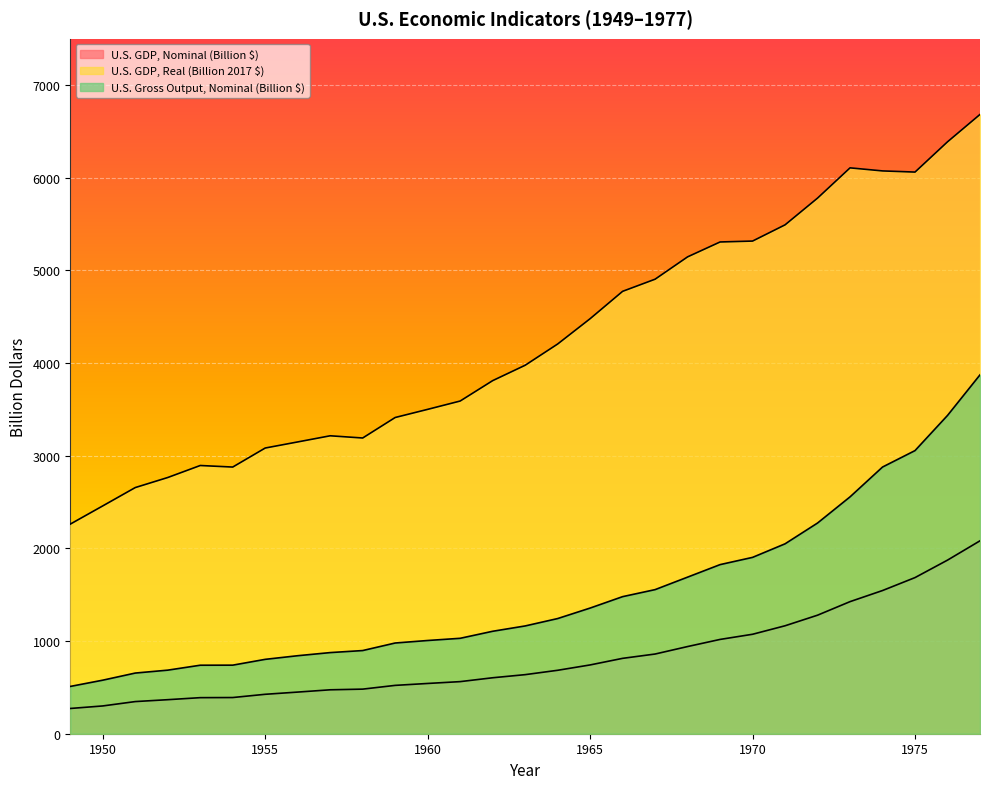

Reading right to left, transcribe all the data shown in this chart.

U.S. GDP, Nominal (Billion $): 2081.8	1873.4	1684.9	1545.2	1425.4	1279.1	1164.9	1073.3	1017.6	940.7	860.0	813.4	742.3	684.5	637.5	603.9	562.2	542.4	521.7	481.2	474.0	449.4	425.5	390.5	389.2	367.3	346.9	299.8	272.5
U.S. GDP, Real (Billion 2017 $): 6682.8	6387.4	6060.9	6073.4	6106.4	5780.0	5491.4	5316.4	5306.6	5145.9	4904.9	4773.9	4478.6	4205.3	3976.1	3810.1	3590.1	3500.3	3412.4	3191.2	3215.1	3148.8	3083.0	2877.7	2894.4	2764.8	2656.3	2458.5	2261.9
U.S. Gross Output, Nominal (Billion $): 3872.7	3434.6	3055.3	2877.8	2556.0	2273.7	2049.3	1903.0	1824.9	1689.8	1555.0	1479.2	1356.0	1242.7	1163.0	1105.5	1029.7	1006.0	978.9	897.5	875.5	841.8	802.6	739.9	739.2	686.0	654.6	577.8	510.3